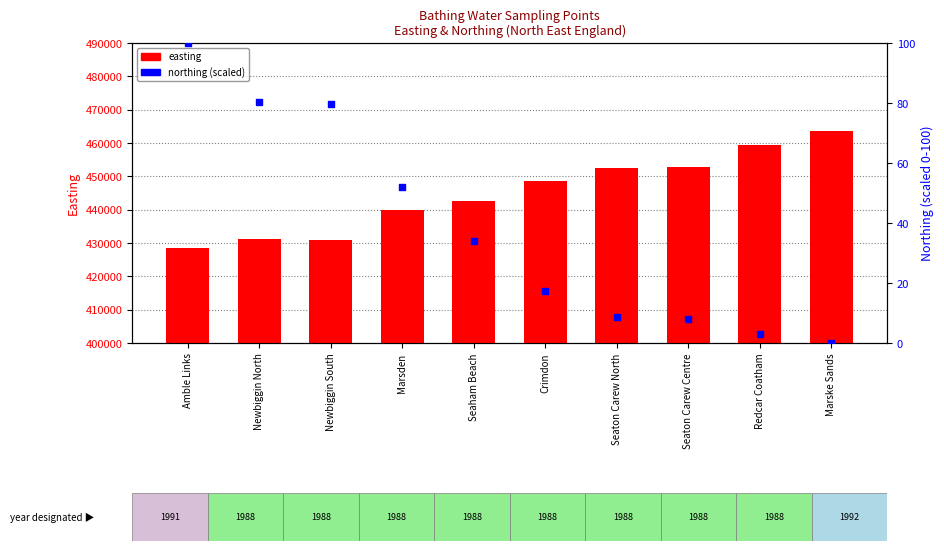

Which series contains the highest Y value?

easting